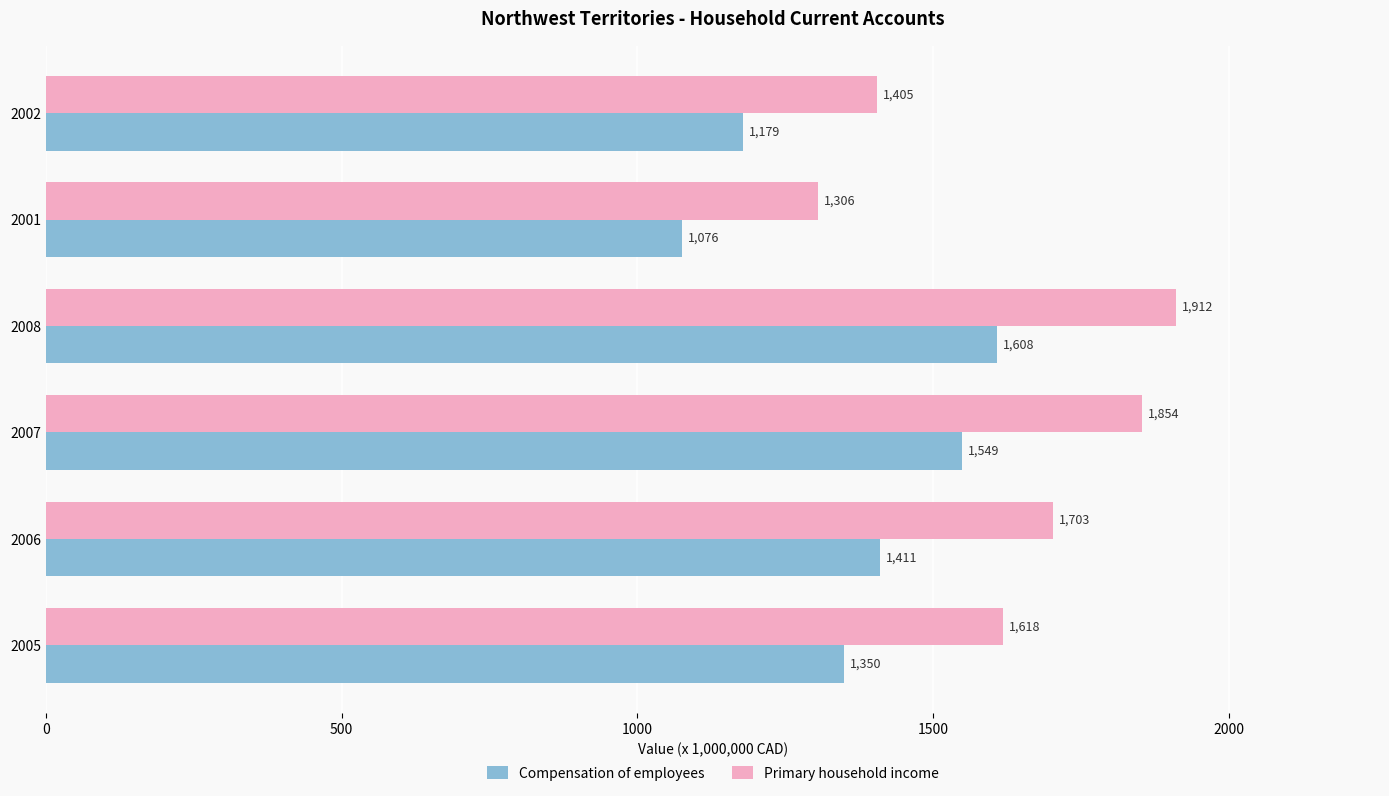

List the labels in order of Primary household income value, smallest first.

2001, 2002, 2005, 2006, 2007, 2008